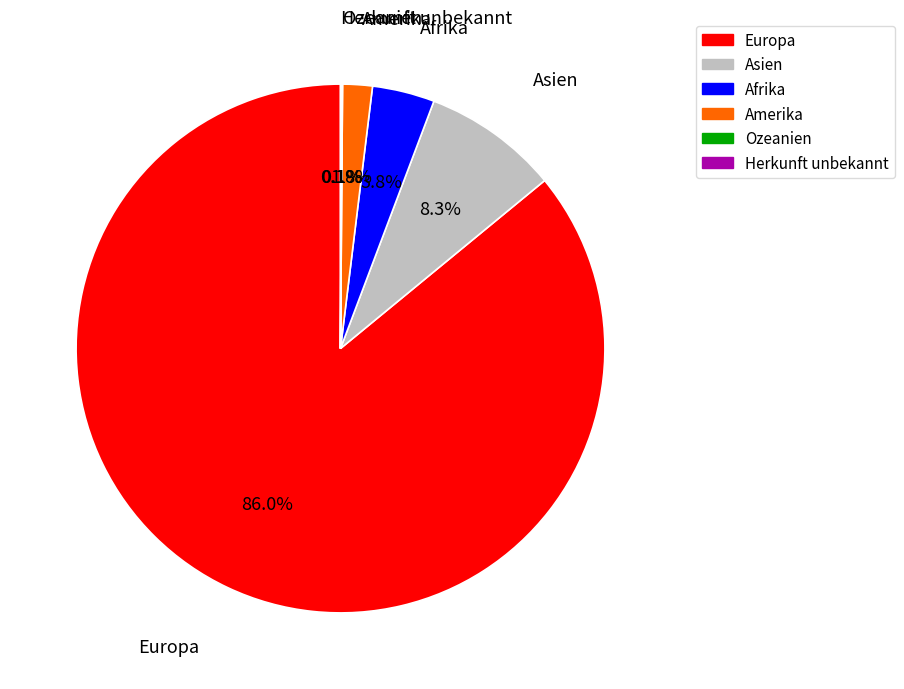

Which category has the biggest portion of the pie?

Europa